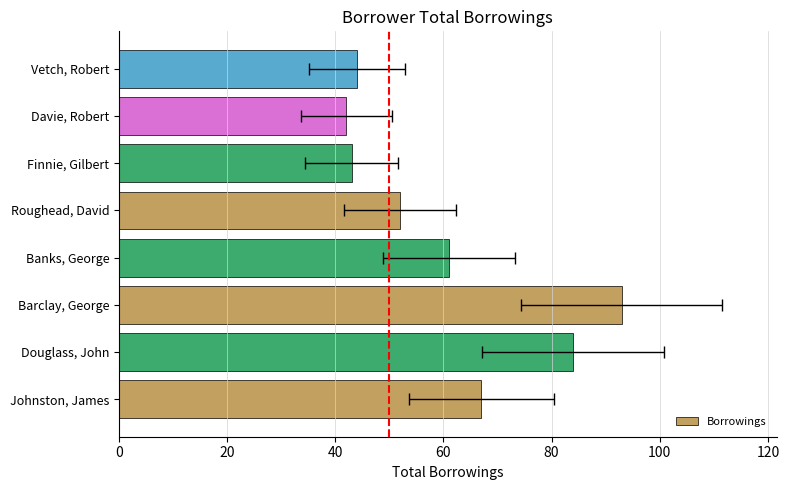

Are the bars horizontal?

Yes